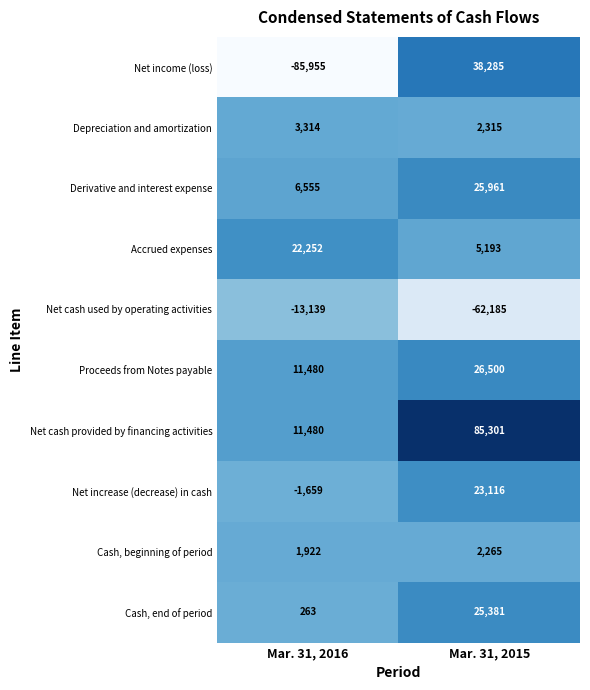

True or false: Depreciation and amortization has a value of 914 at Mar. 31, 2015.

False